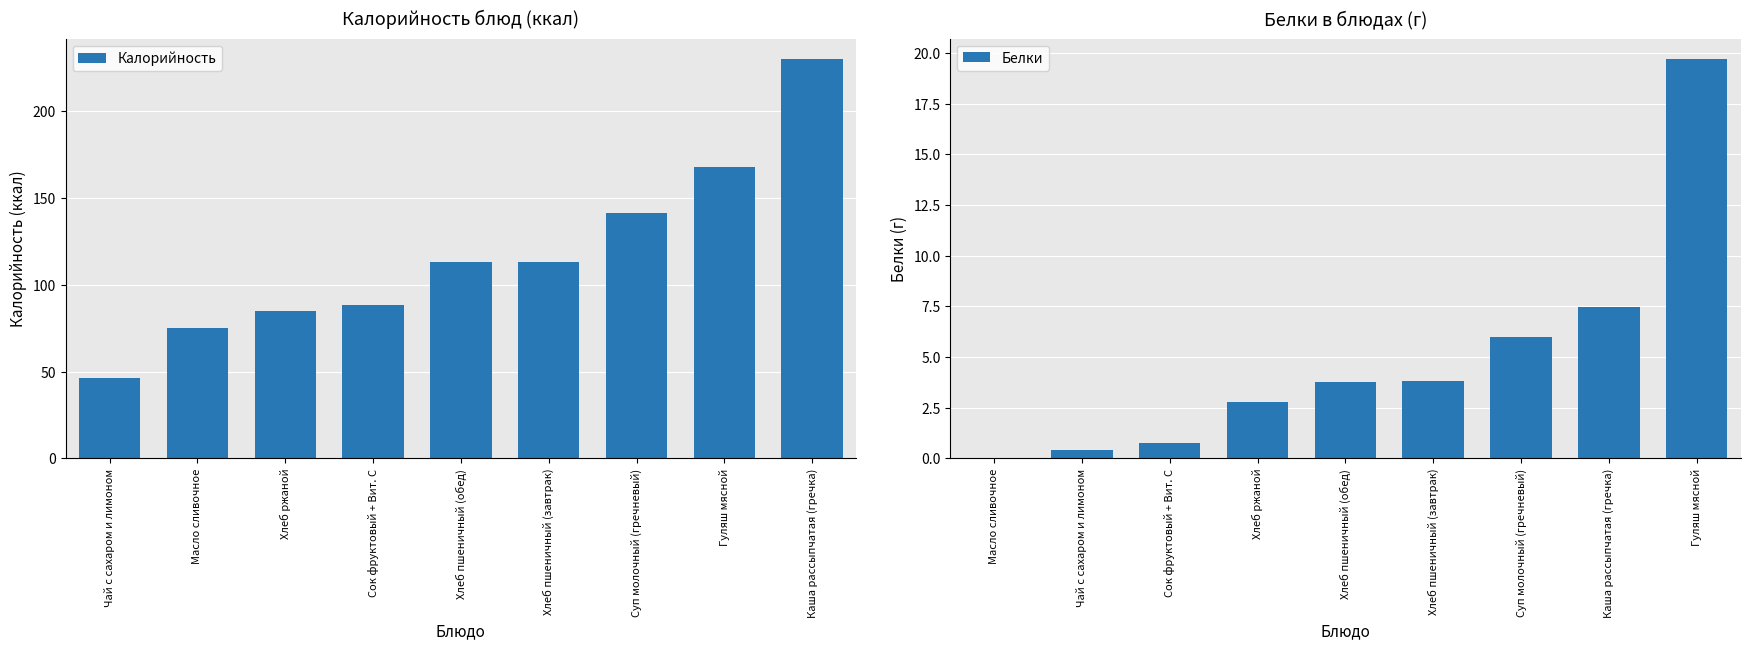

At how many categories does at least one series exceed 50?

8